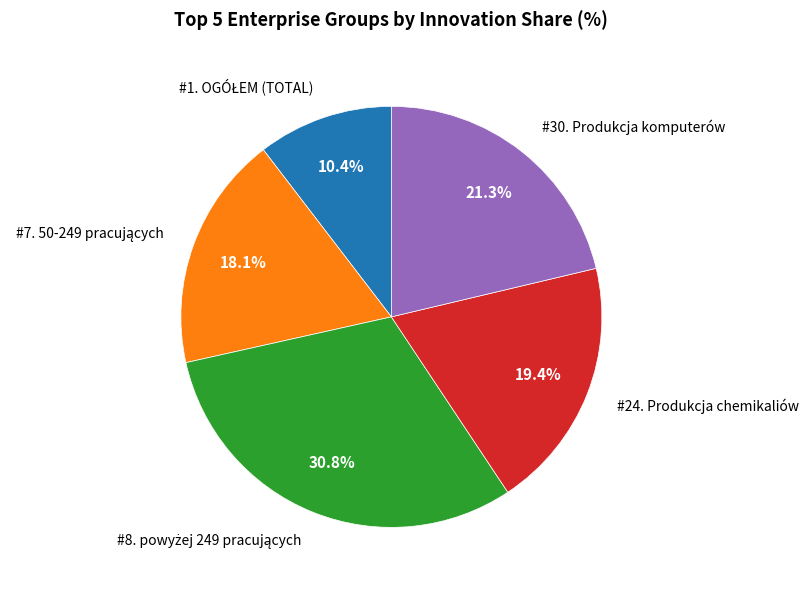

Is there a majority slice in this chart?

No